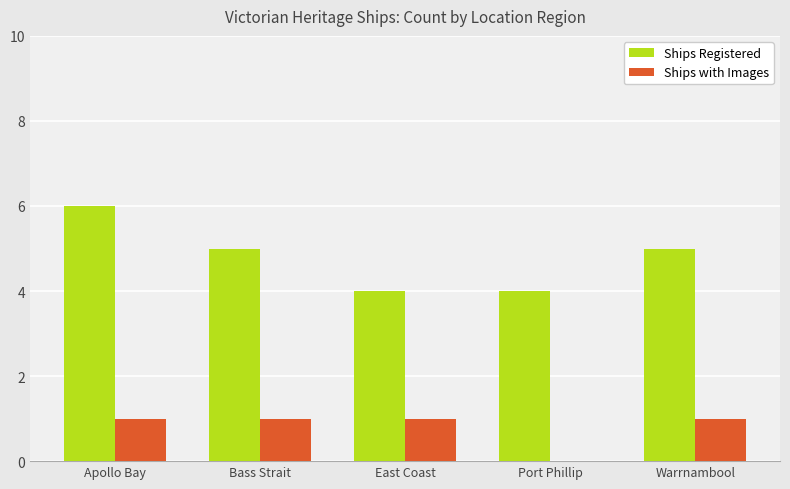

Which series changed the most between Apollo Bay and Warrnambool?

Ships Registered